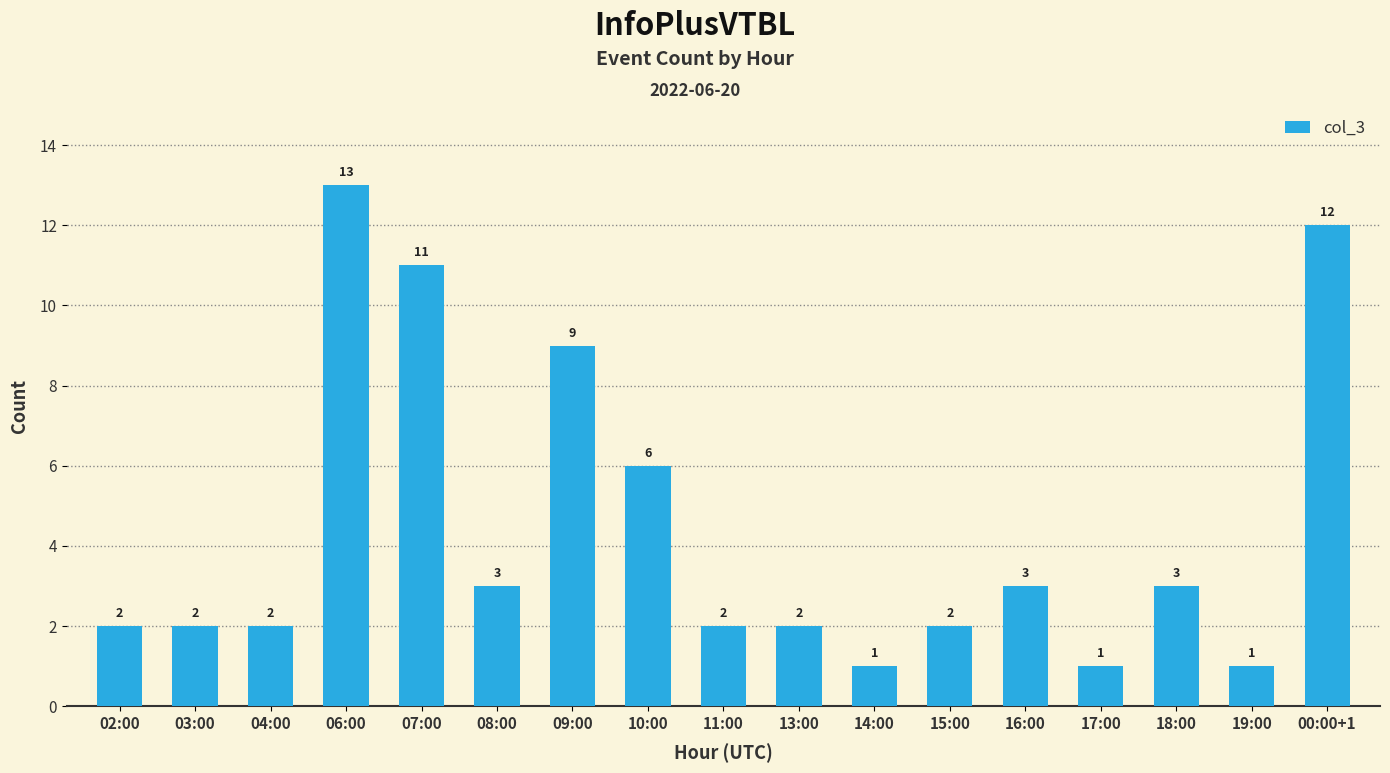

What is the minimum value shown in the chart?

1